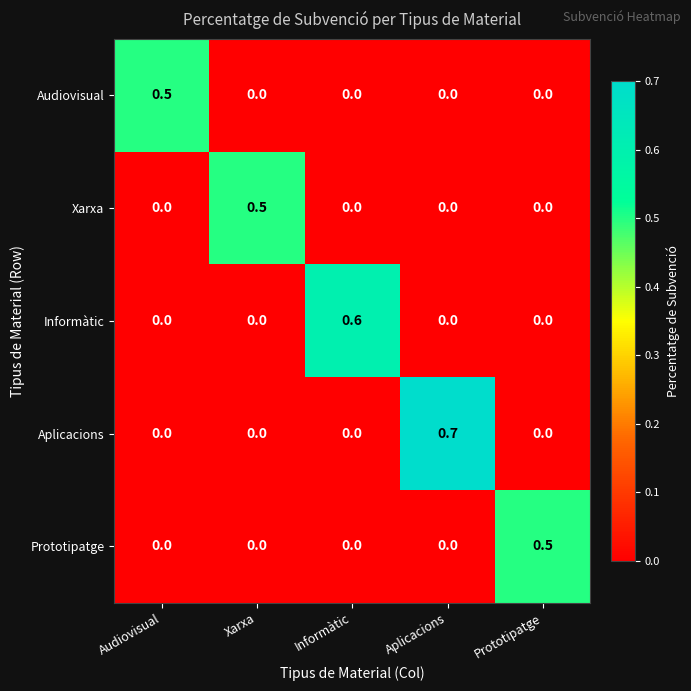

What is the sum of all Xarxa values?

0.5